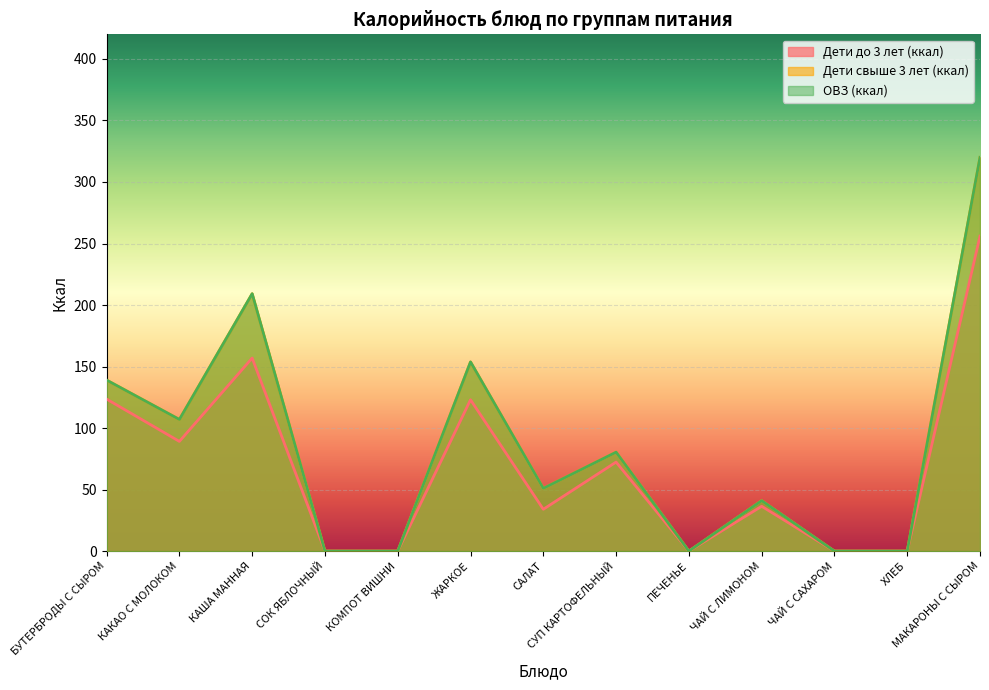

How many values in ОВЗ (ккал) are above zero?

8